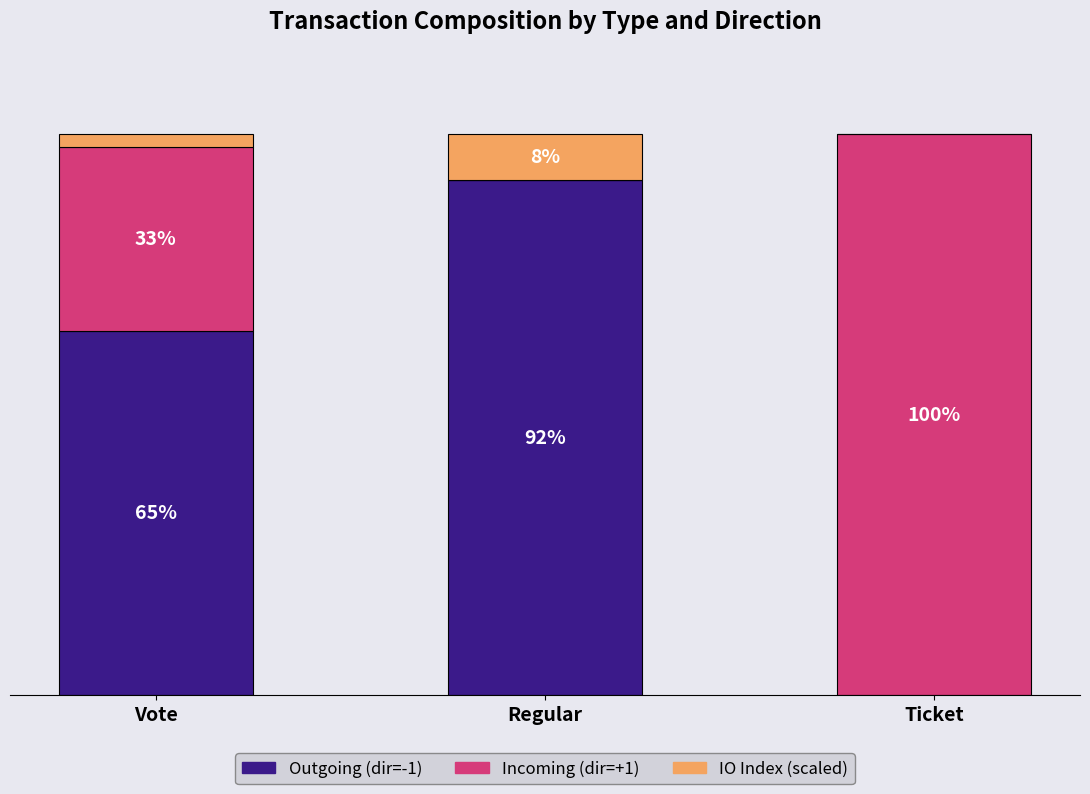

At which label is Outgoing (dir=-1) closest to 45?

Vote